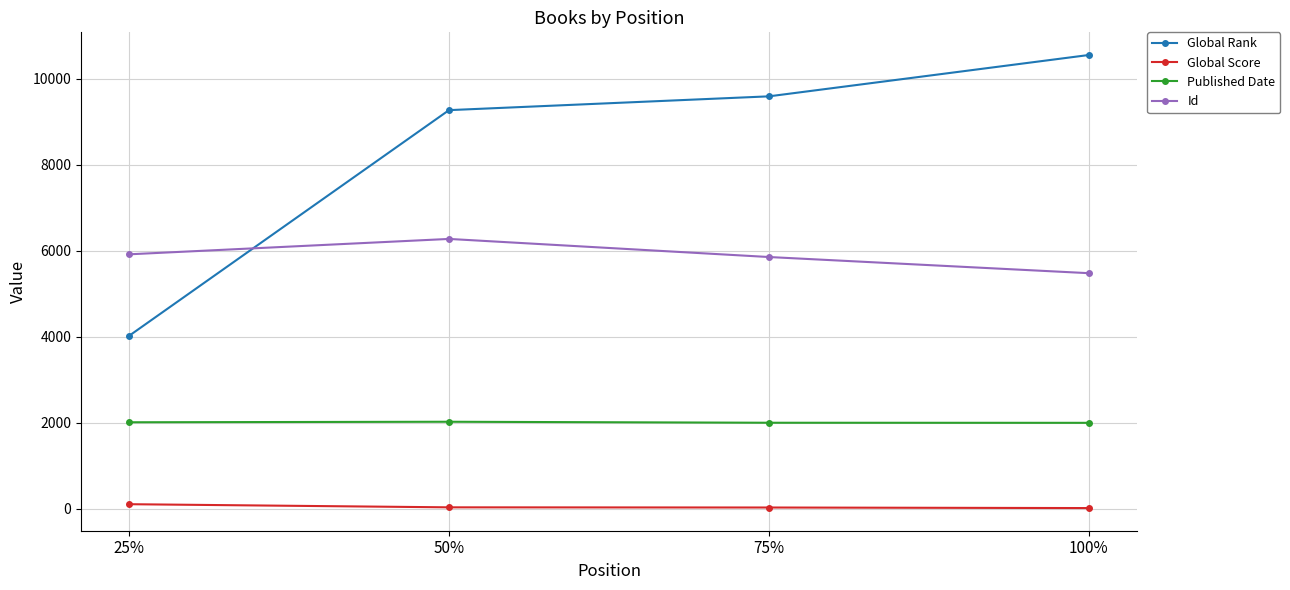

How many data points in Global Score are less than 29?

2